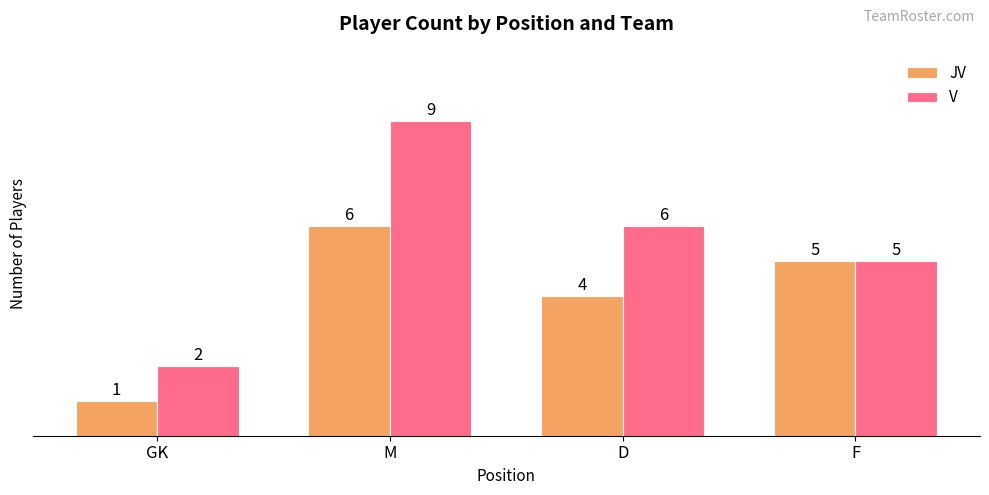

Rank the series at D from highest to lowest value.

V, JV